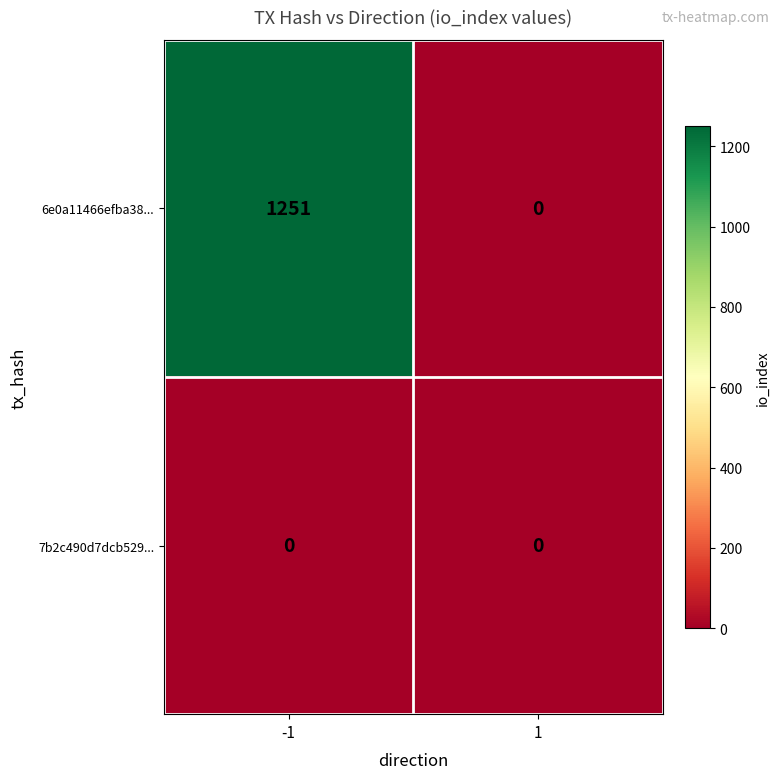

At which category is the sum across all series the highest?

-1